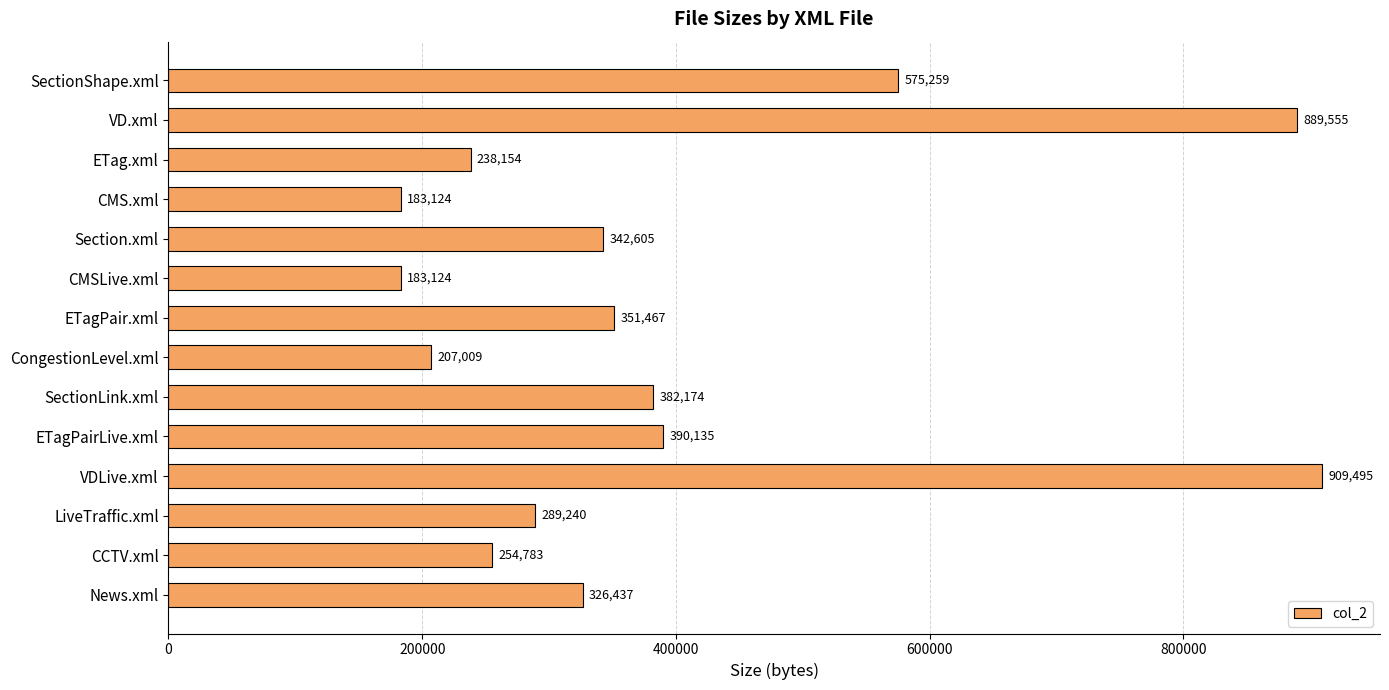

Reading top to bottom, list all the values displayed in this chart.

SectionShape.xml=575259	VD.xml=889555	ETag.xml=238154	CMS.xml=183124	Section.xml=342605	CMSLive.xml=183124	ETagPair.xml=351467	CongestionLevel.xml=207009	SectionLink.xml=382174	ETagPairLive.xml=390135	VDLive.xml=909495	LiveTraffic.xml=289240	CCTV.xml=254783	News.xml=326437